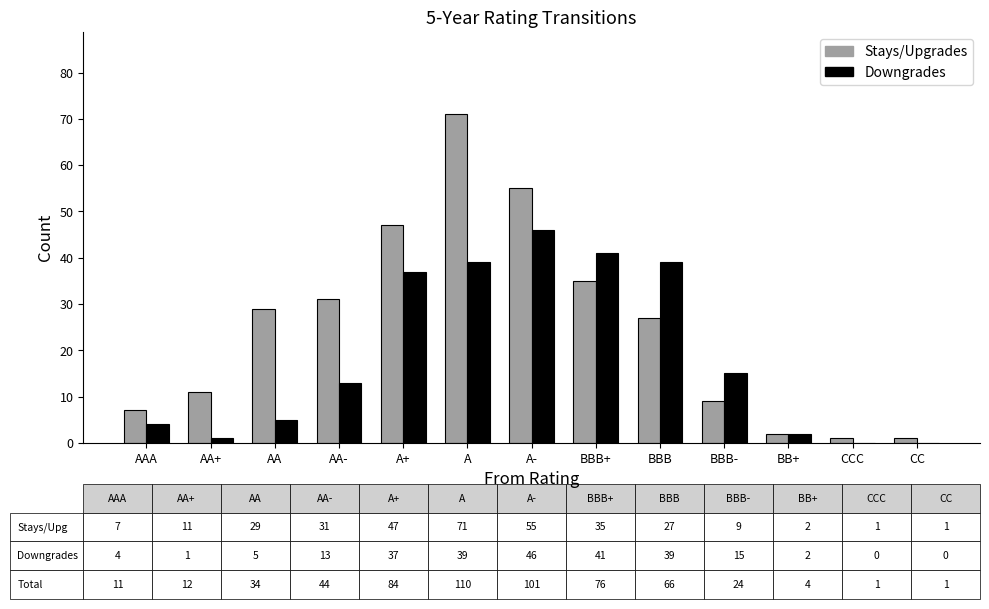

Is it true that Stays/Upgrades equals 10 at AAA?

False